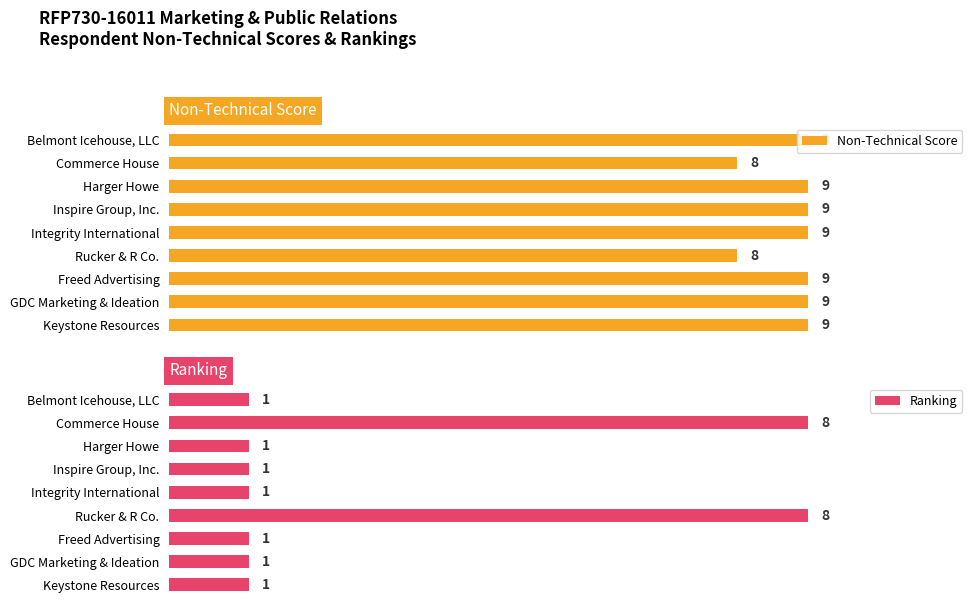

What value does the Non-Technical Score series have at Harger Howe?

9